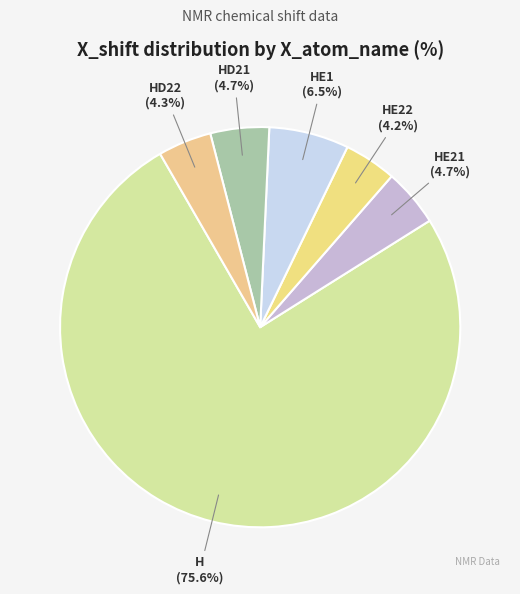

What percentage is the HE21 slice, to the nearest percent?

5%